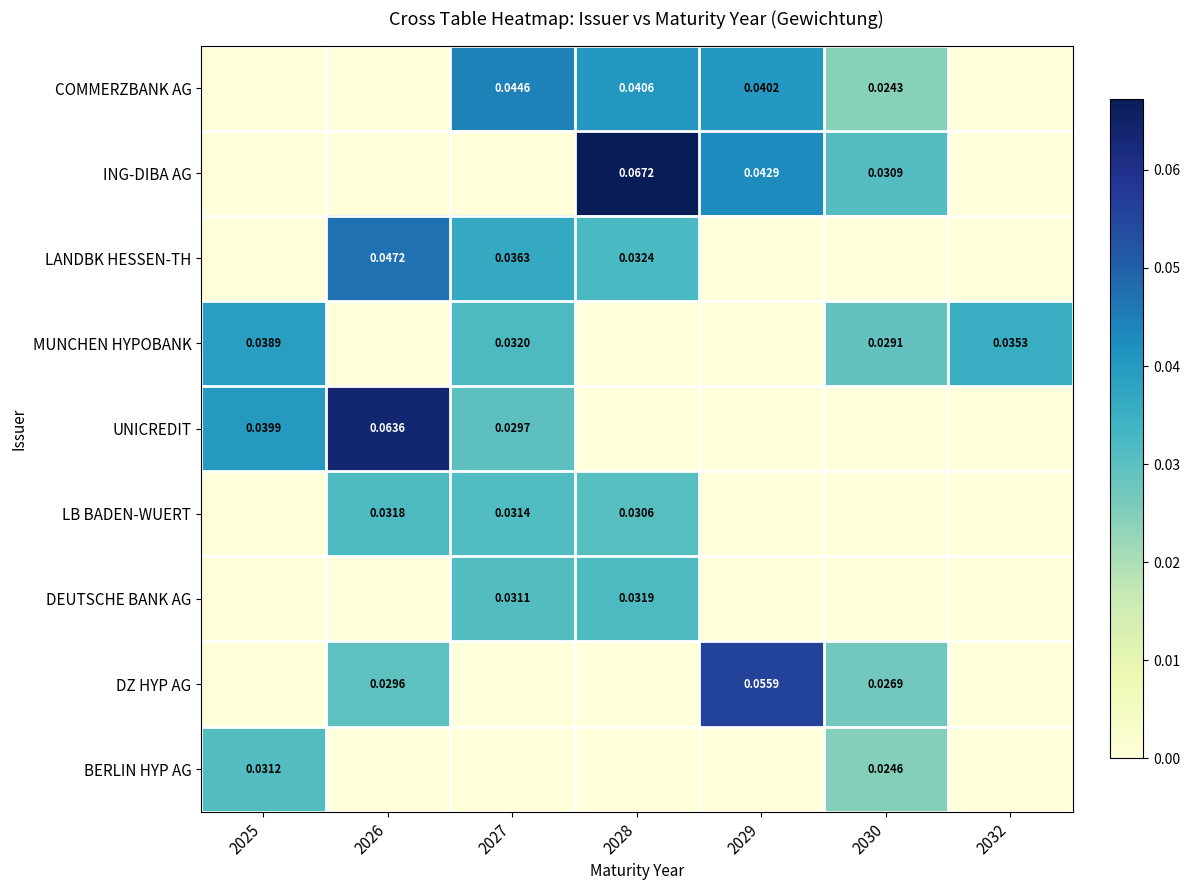

The LANDBK HESSEN-TH series shows 0.1 at 2027. True or false?

False